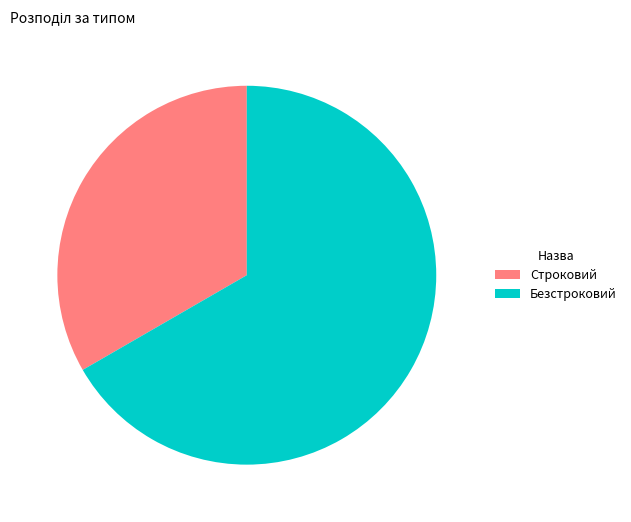

What is the ratio of the value at Строковий to the value at Безстроковий?

0.5